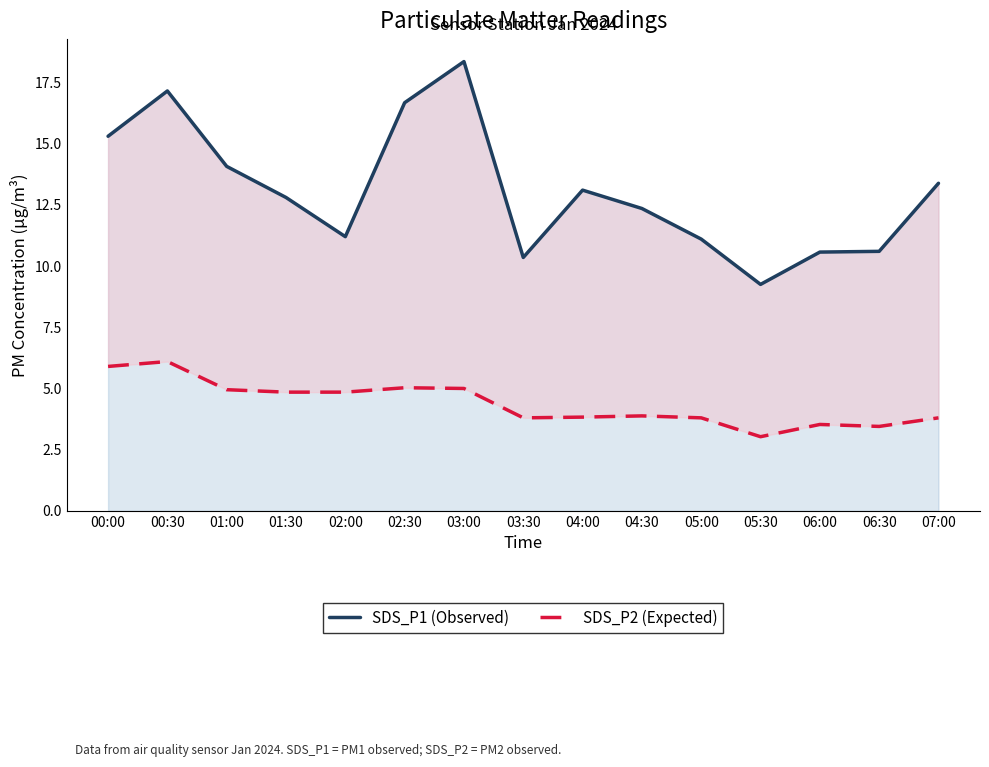

The value of SDS_P2 (Expected) at 04:30 is 3.9. True or false?

True